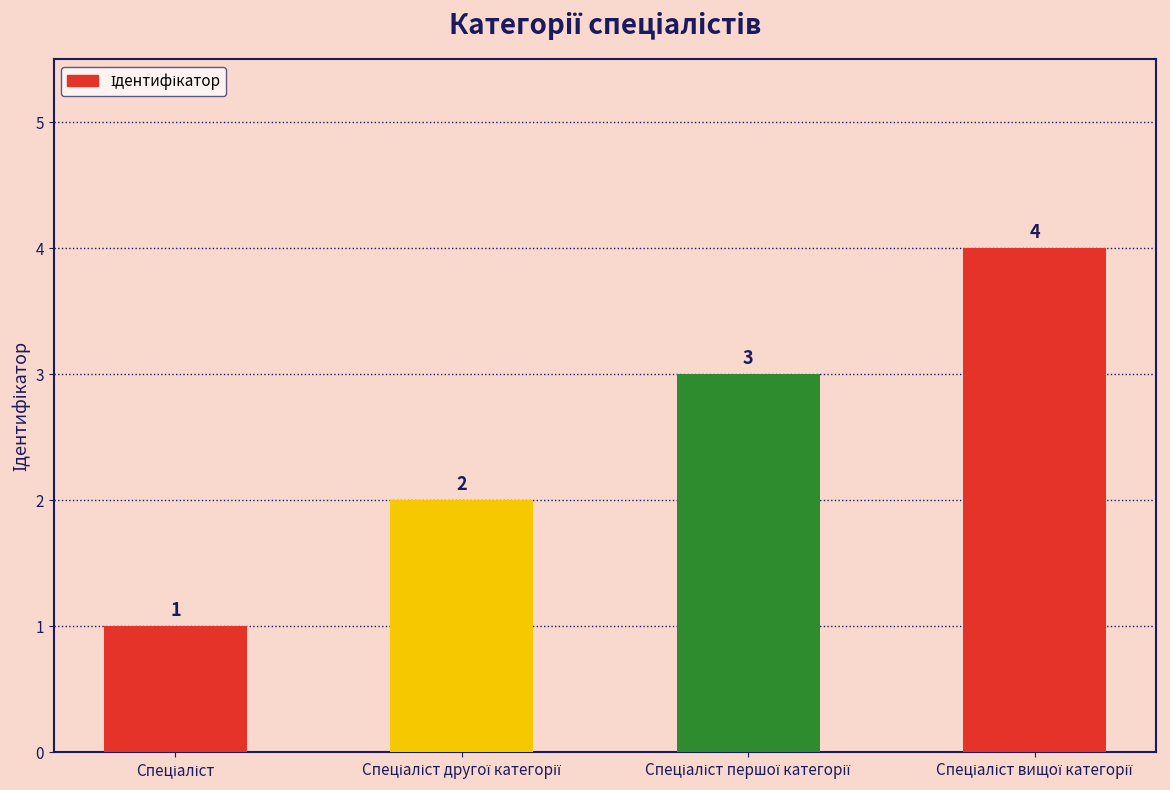

How many values are between 2 and 4?

3